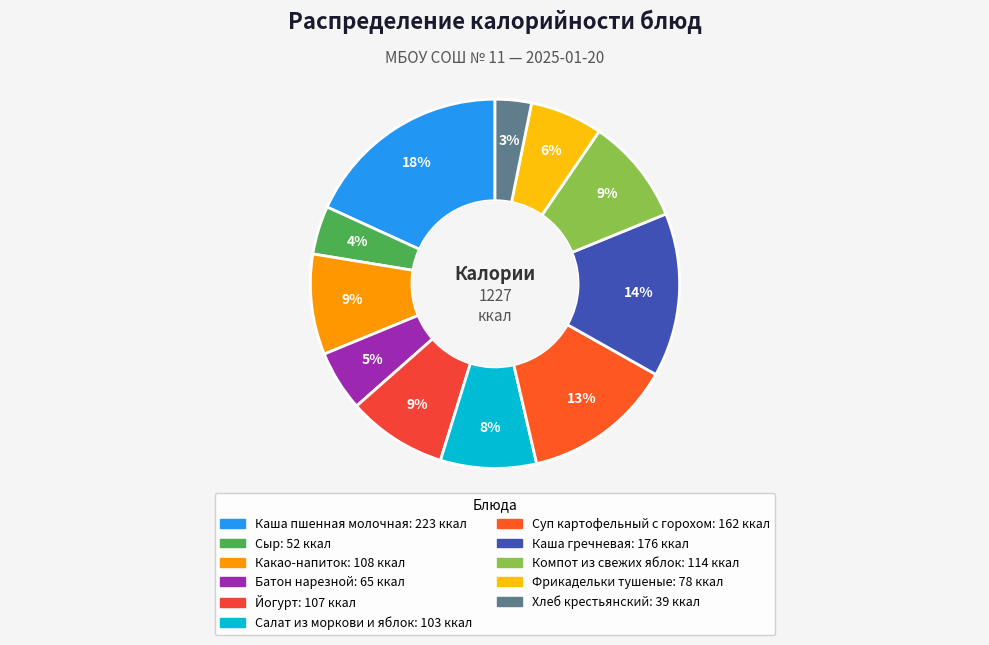

How many slices are in this pie chart?

11